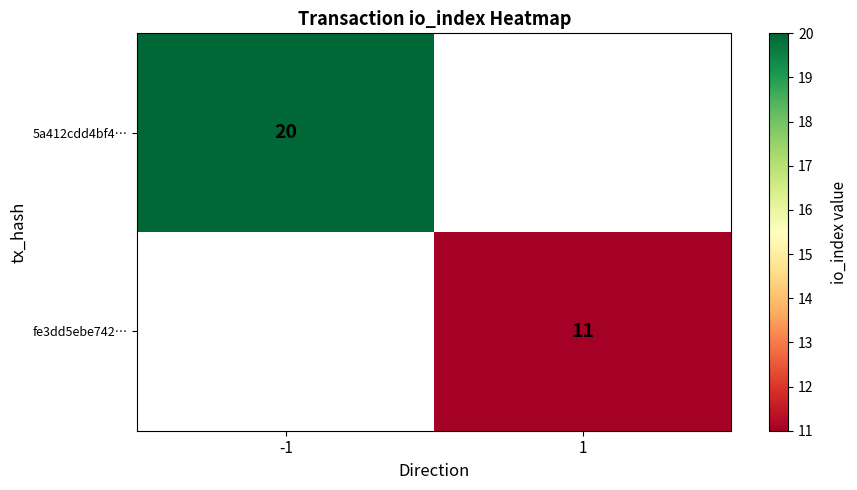

How many series are shown in this chart?

2